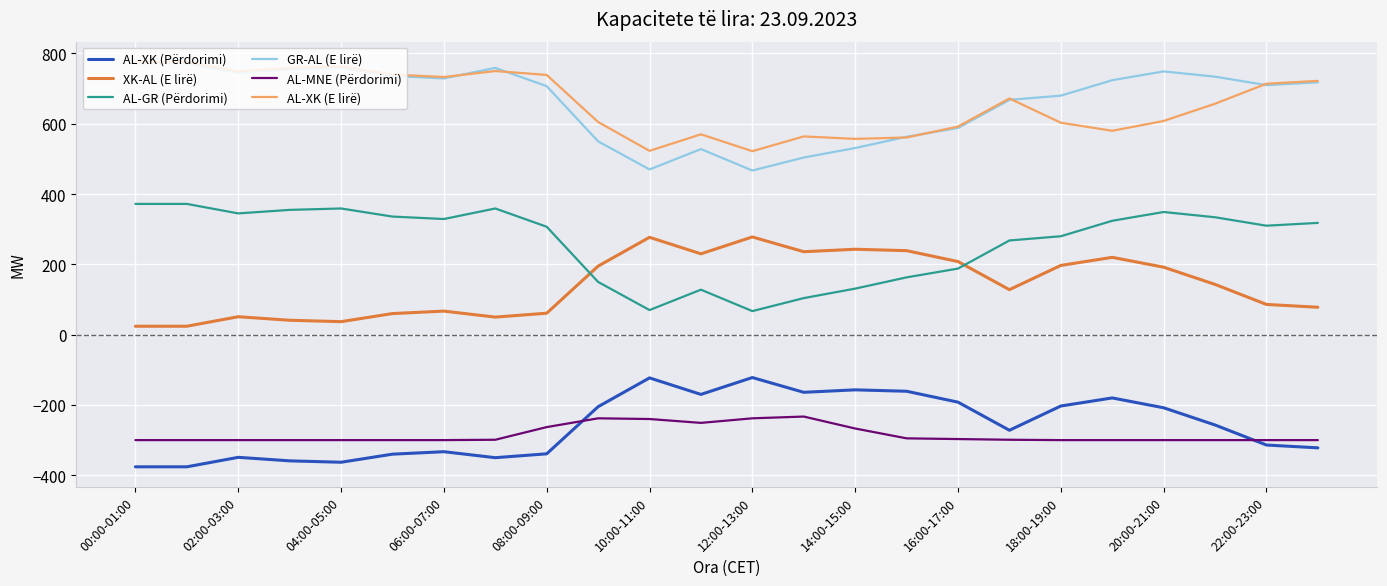

What is the minimum value shown in the chart?

-376